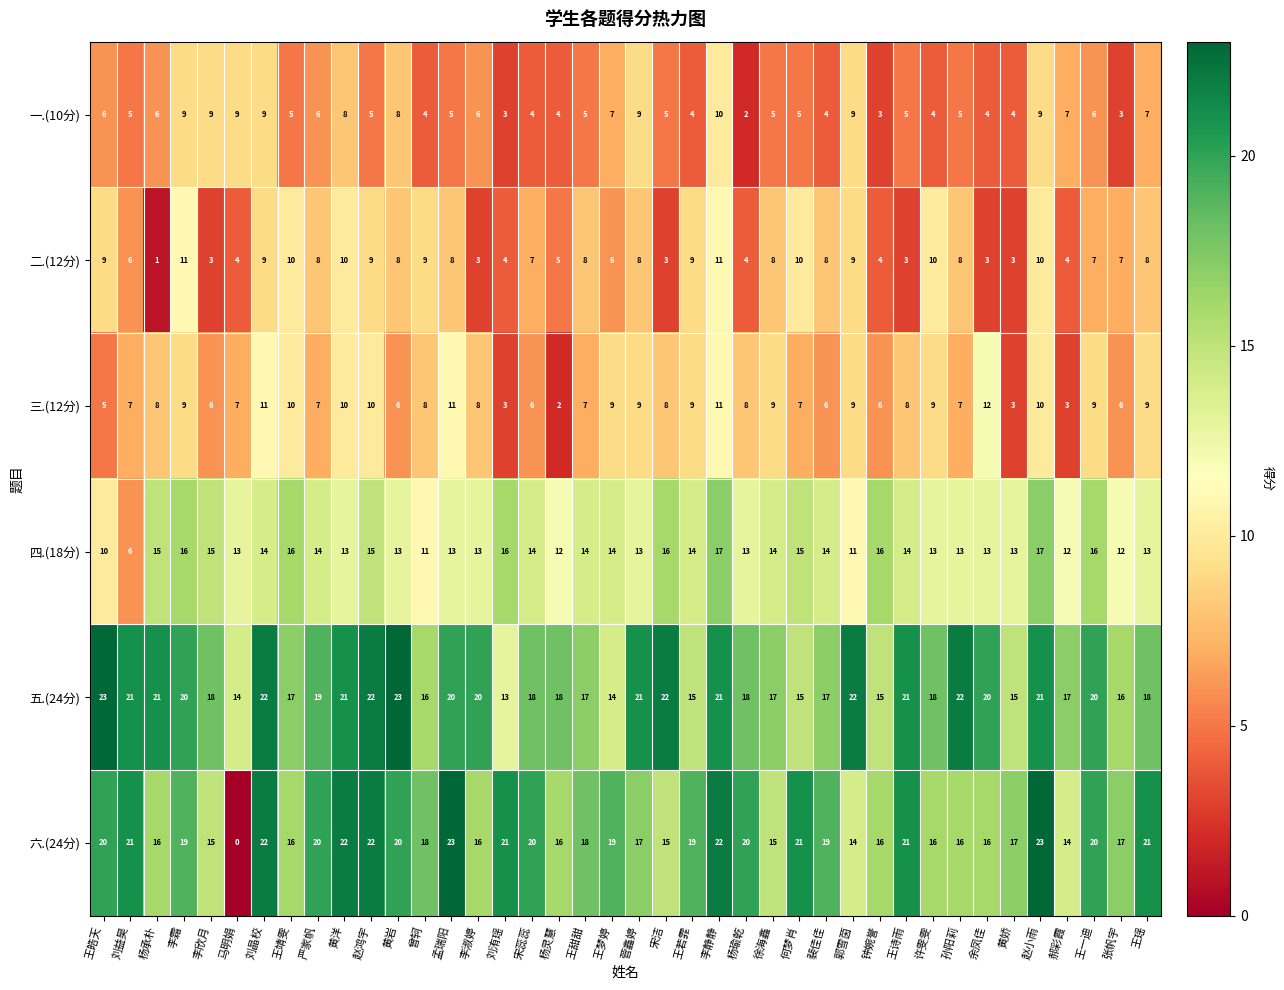

What is the average value of the 五.(24分) series?

19